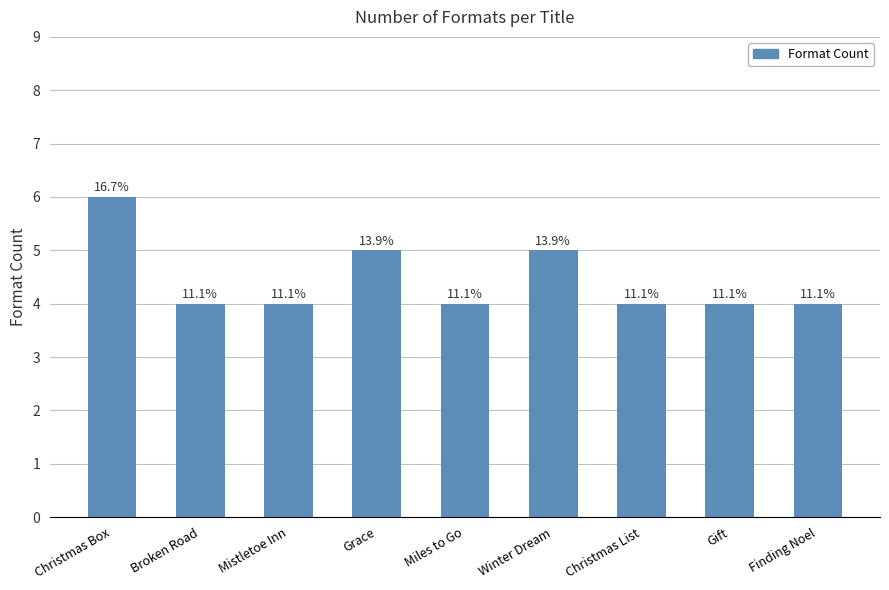

Is it true that the value at Winter Dream is 2?

False